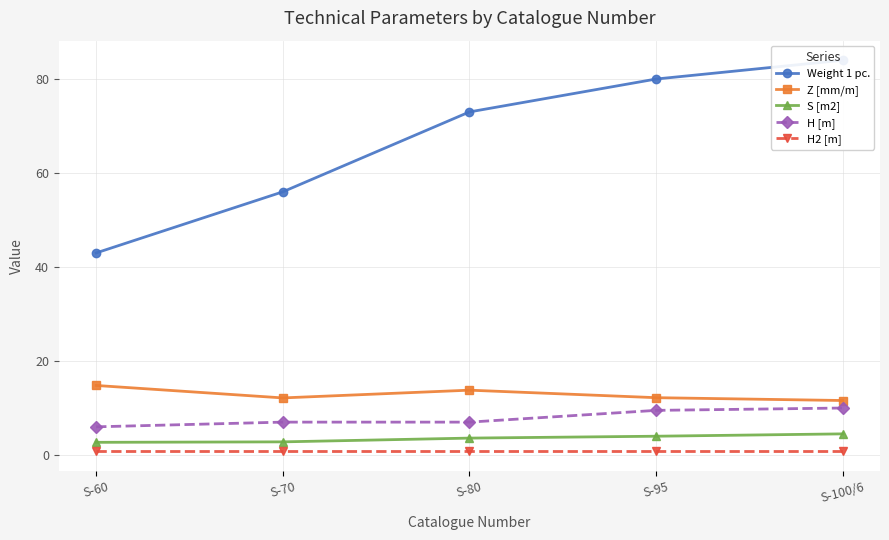

True or false: H [m] has more than 1 points higher than both neighbors.

False